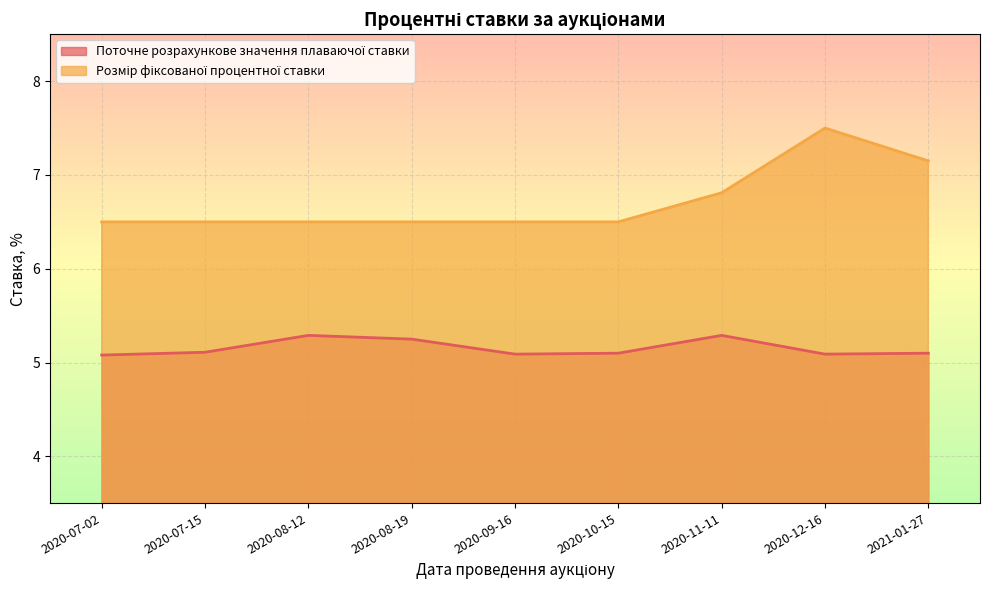

What position from the right is 2020-08-12?

7